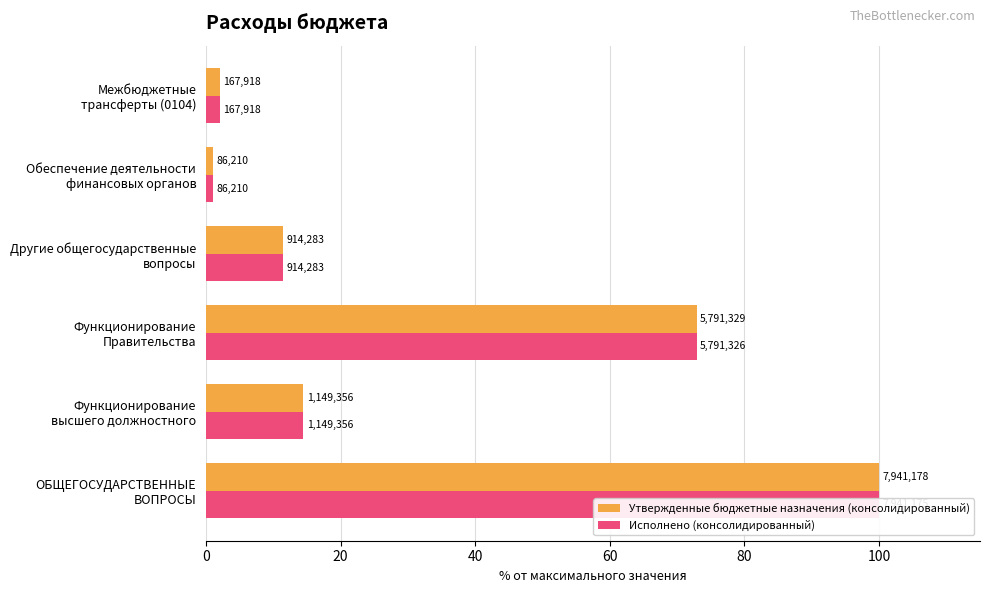

Is it true that Исполнено (консолидированный) equals 72.9 at Функционирование Правительства?

True